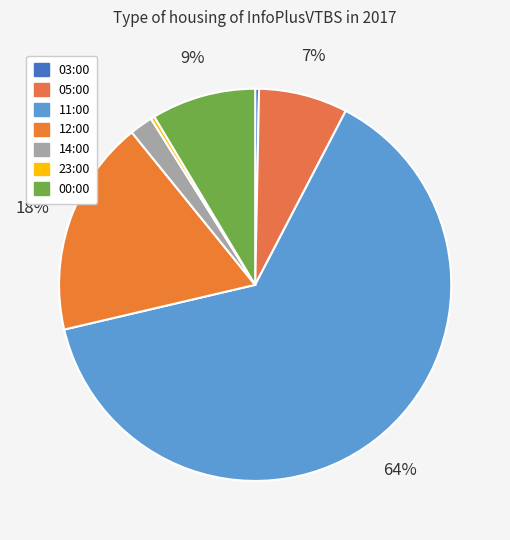

Is there any slice that represents more than half of the pie?

Yes